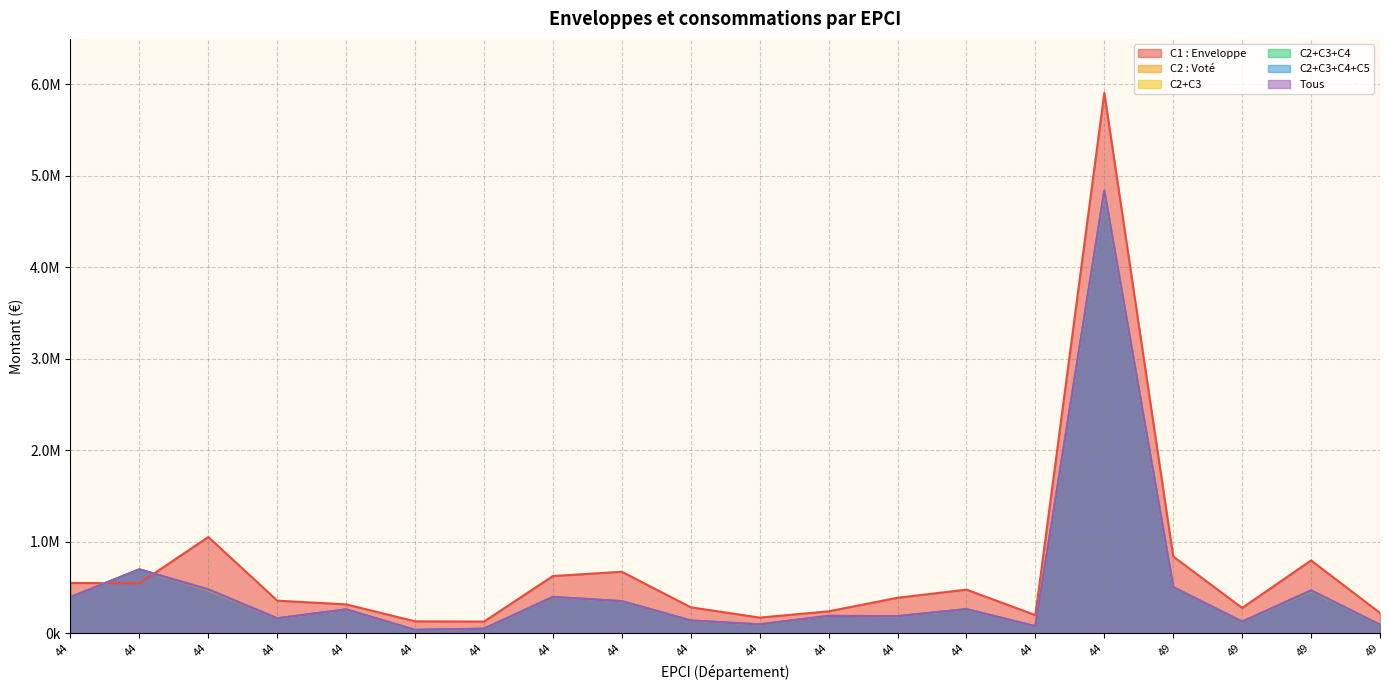

True or false: C2+C3+C4 has a value of 351000 at 44.

True